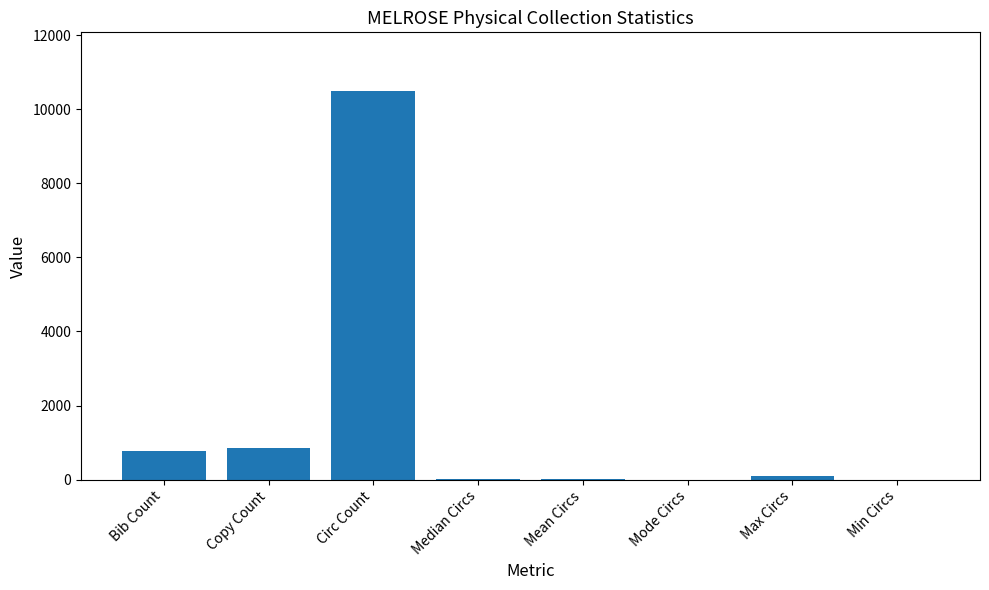

Between Bib Count and Mode Circs, which is larger?

Bib Count